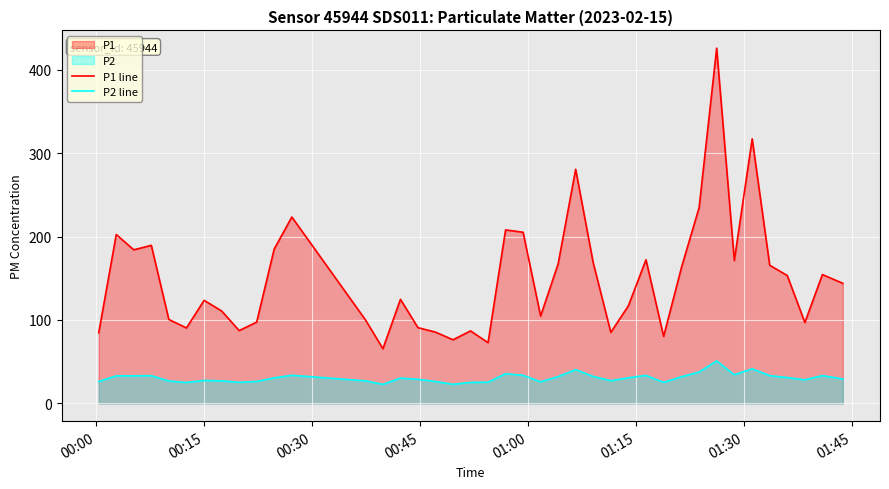

At how many categories does at least one series exceed 166?

15